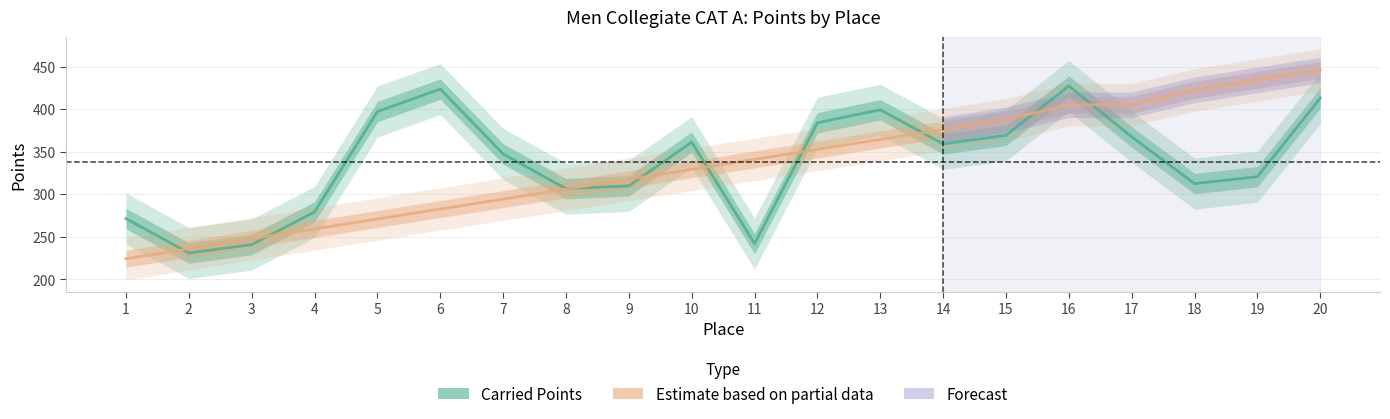

Rank the categories by Carried Points value from highest to lowest.

16, 6, 20, 13, 5, 12, 15, 17, 10, 14, 7, 19, 18, 9, 8, 4, 1, 11, 3, 2